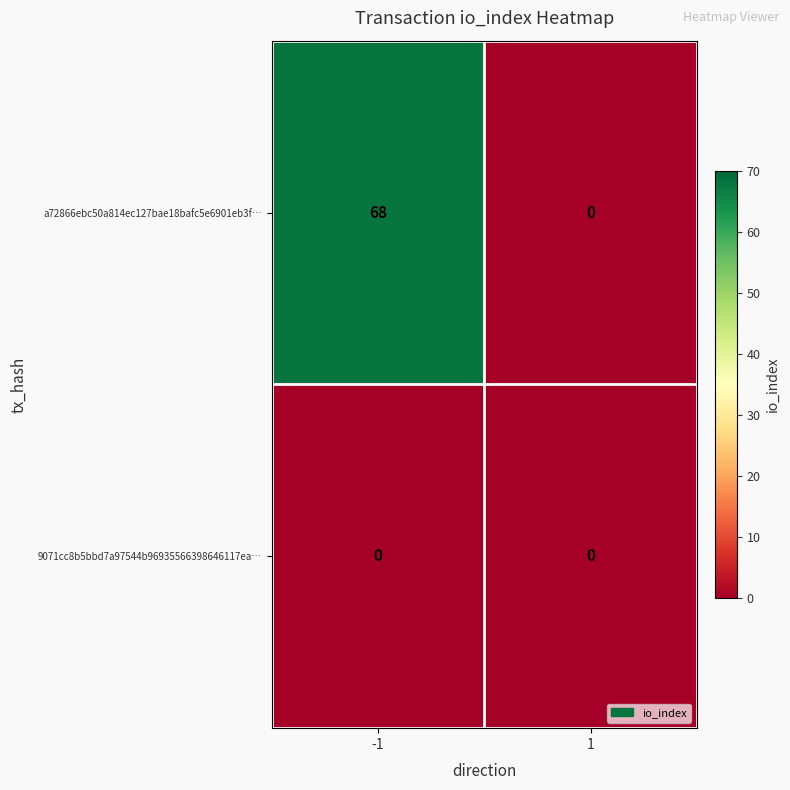

Reading right to left, transcribe all the data shown in this chart.

a72866ebc50a814ec127bae18bafc5e6901eb3f…: 0	68
9071cc8b5bbd7a97544b96935566398646117ea…: 0	0